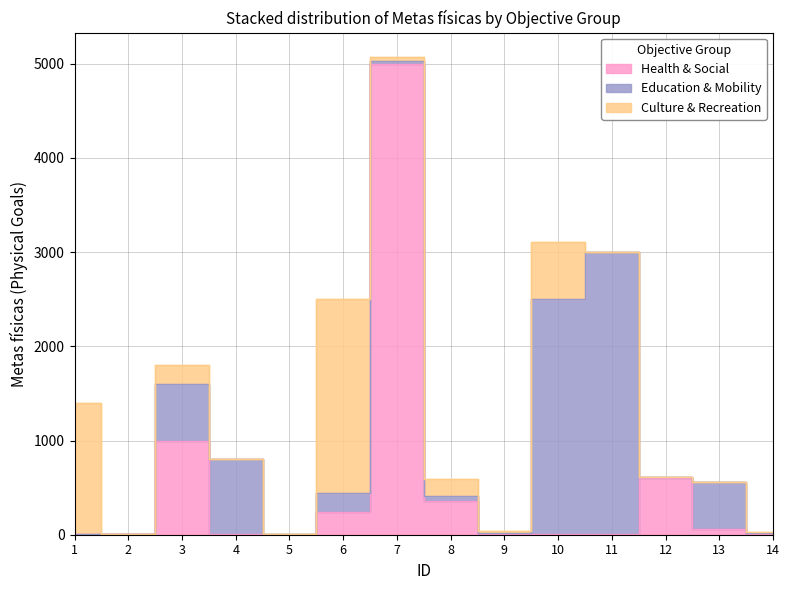

At which label is Health & Social closest to 2500?

3